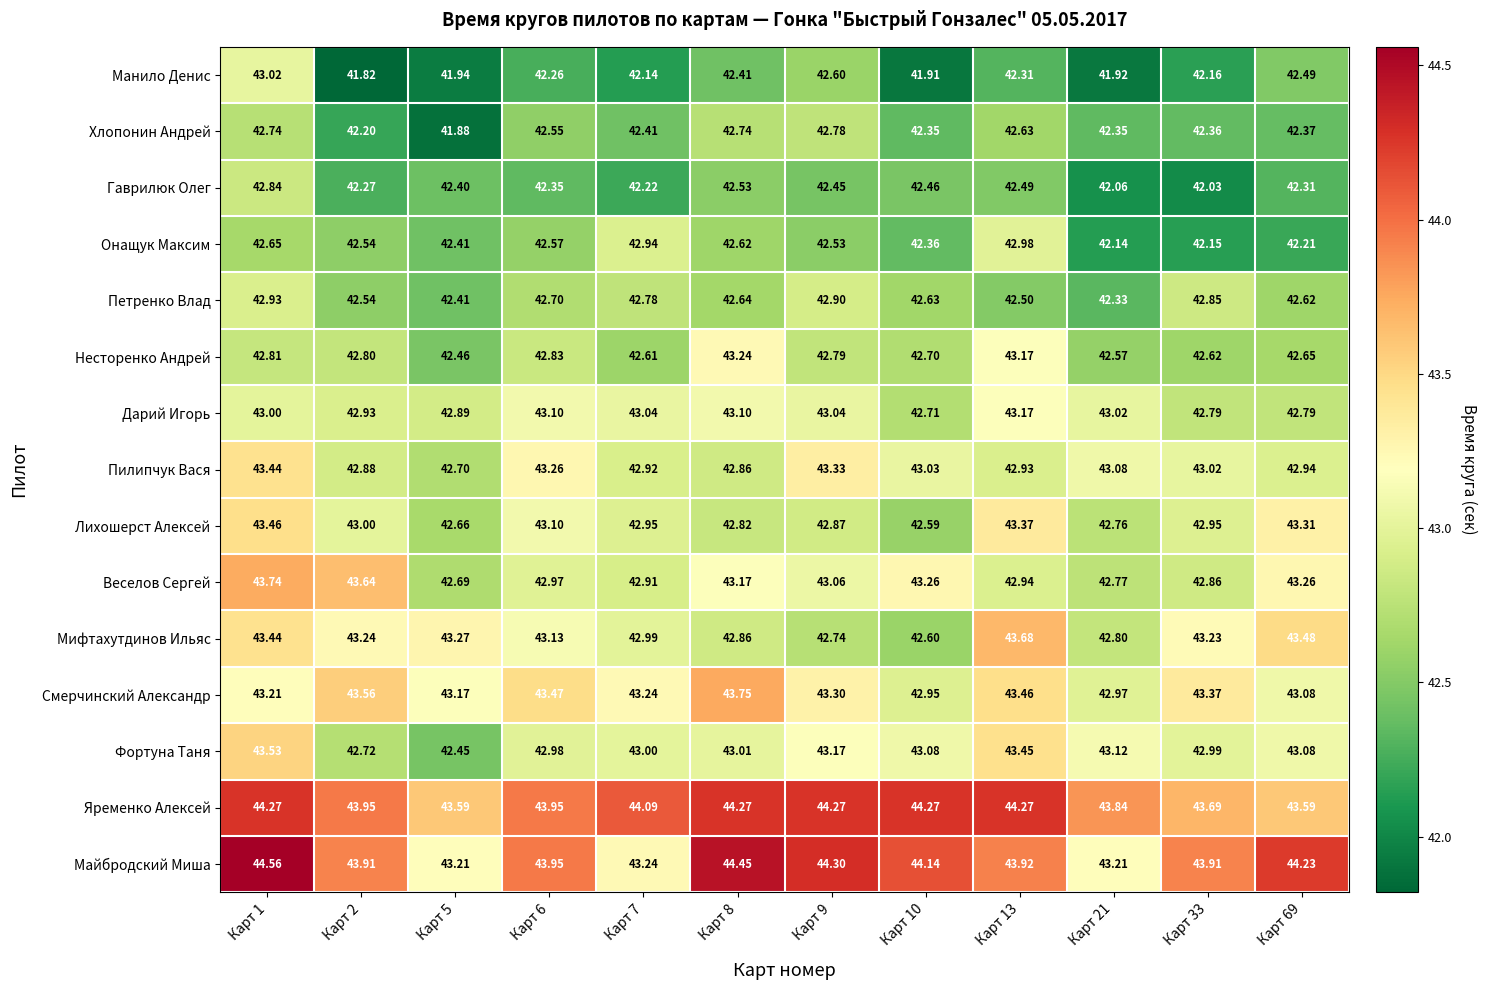

Which series changed the most between Карт 8 and Карт 33?

Несторенко Андрей